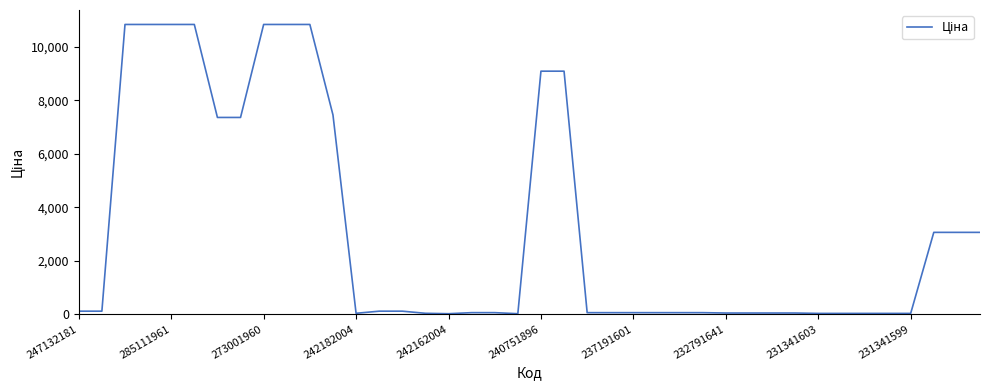

What is the maximum value shown in the chart?

10840.1